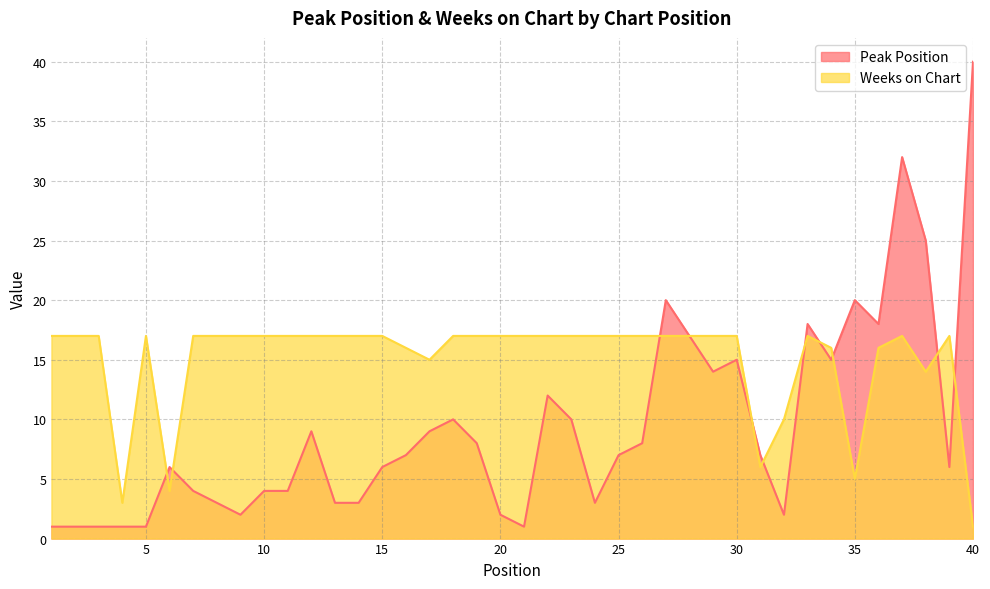

The value of Peak Position at 11 is 4. True or false?

True